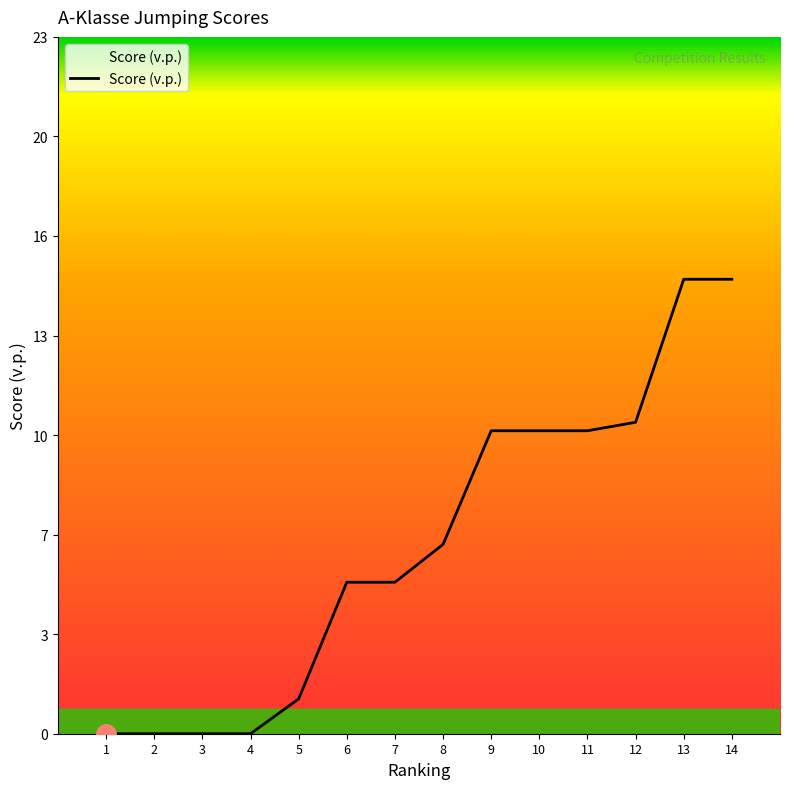

Does the chart have visible grid lines?

No